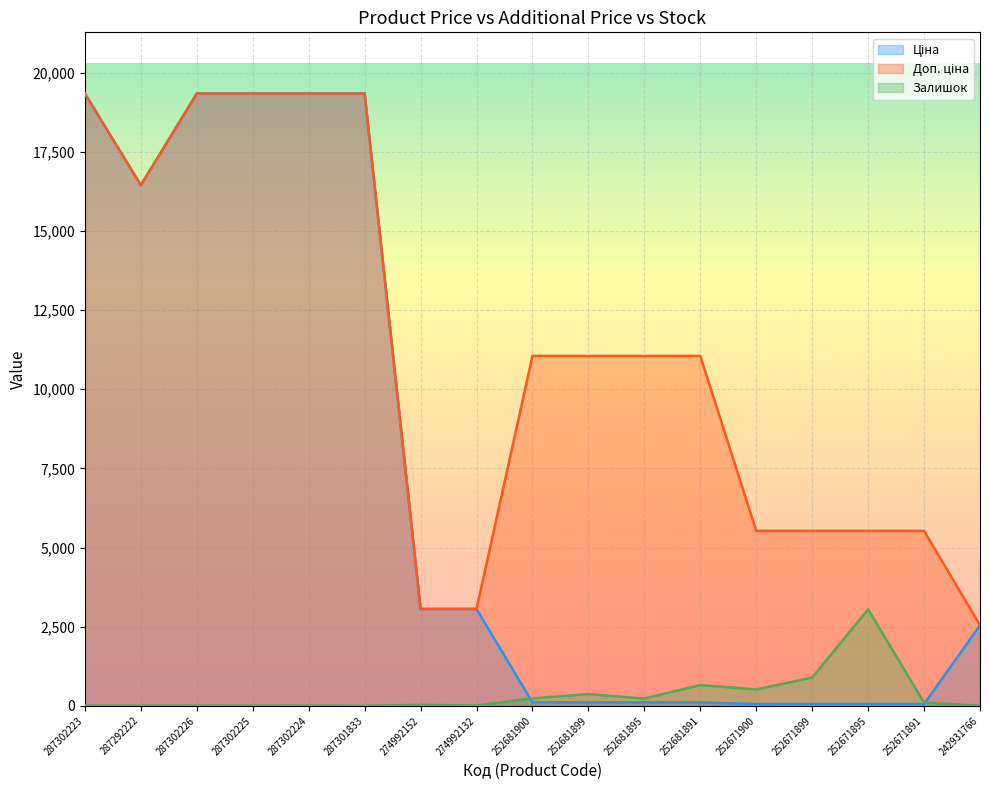

What is the spread (max minus min) of values at 287301833?

19343.1